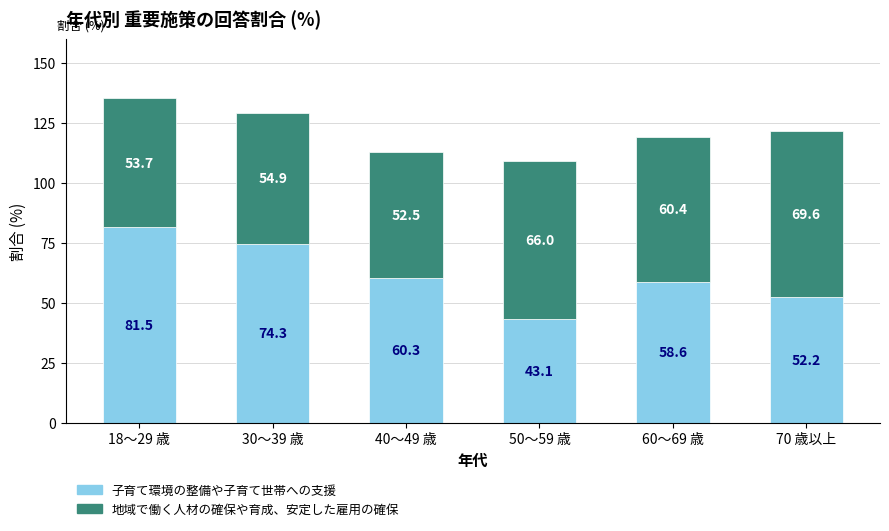

What is the lowest value of the 子育て環境の整備や子育て世帯への支援 series?

43.1